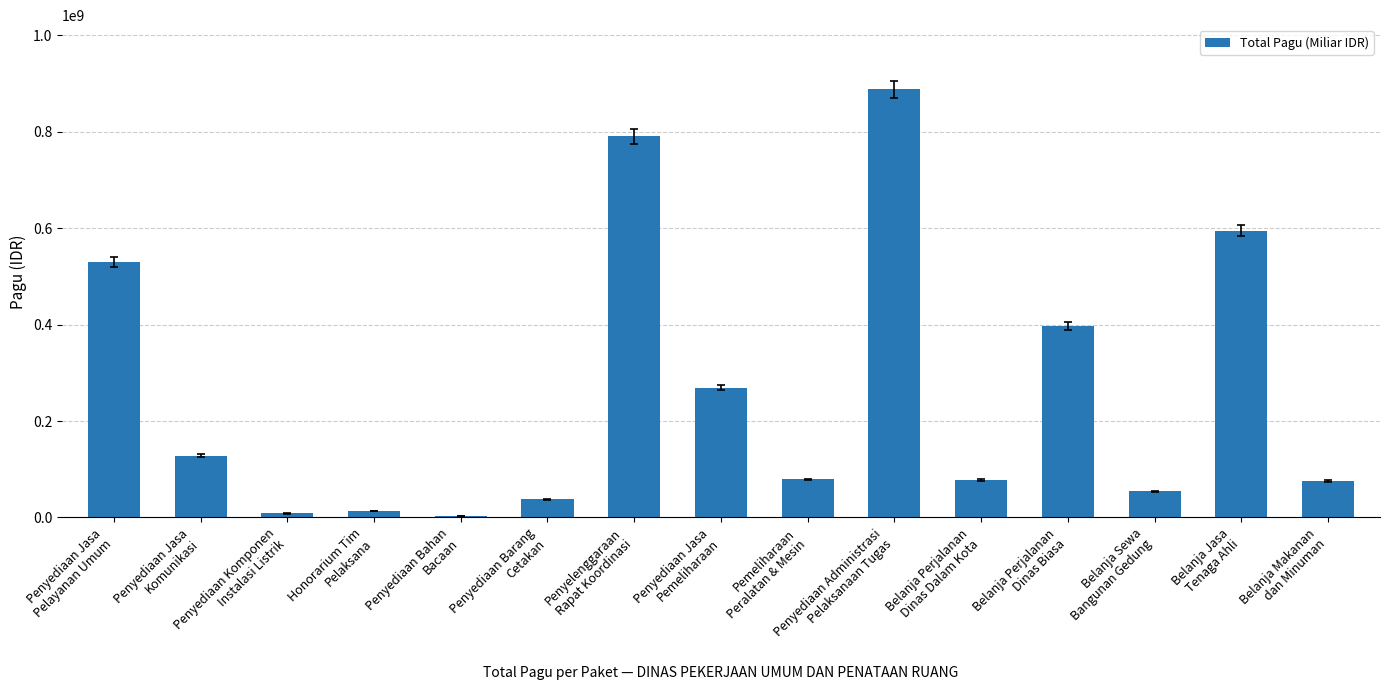

How many data points are less than 79185000?

7